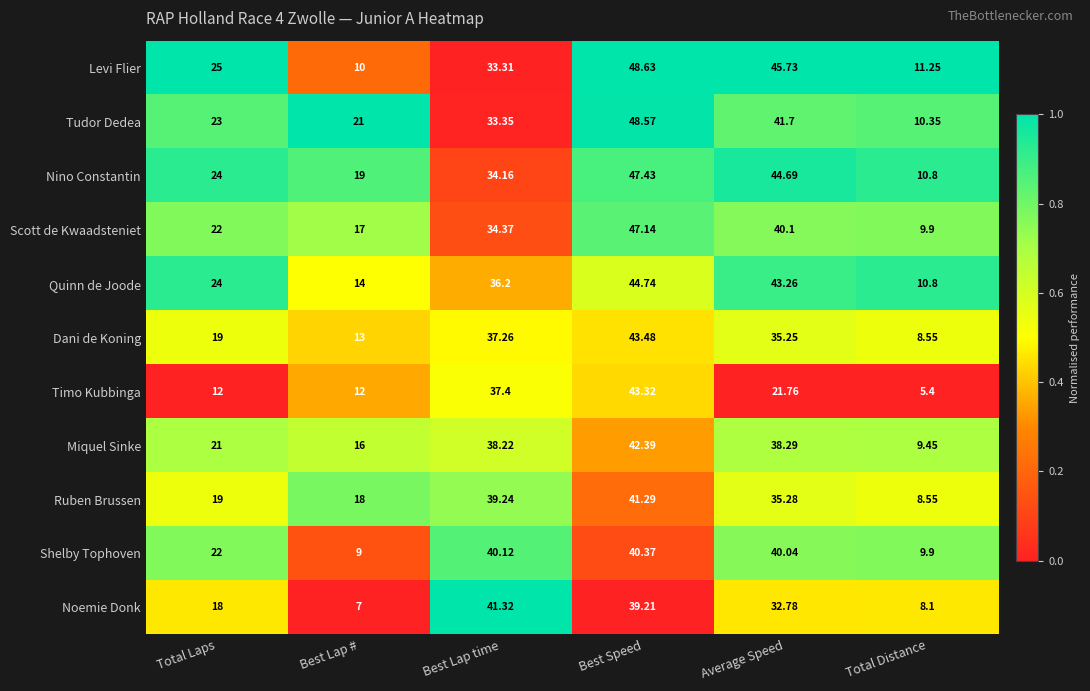

At which category is the sum across all series the highest?

Best Speed